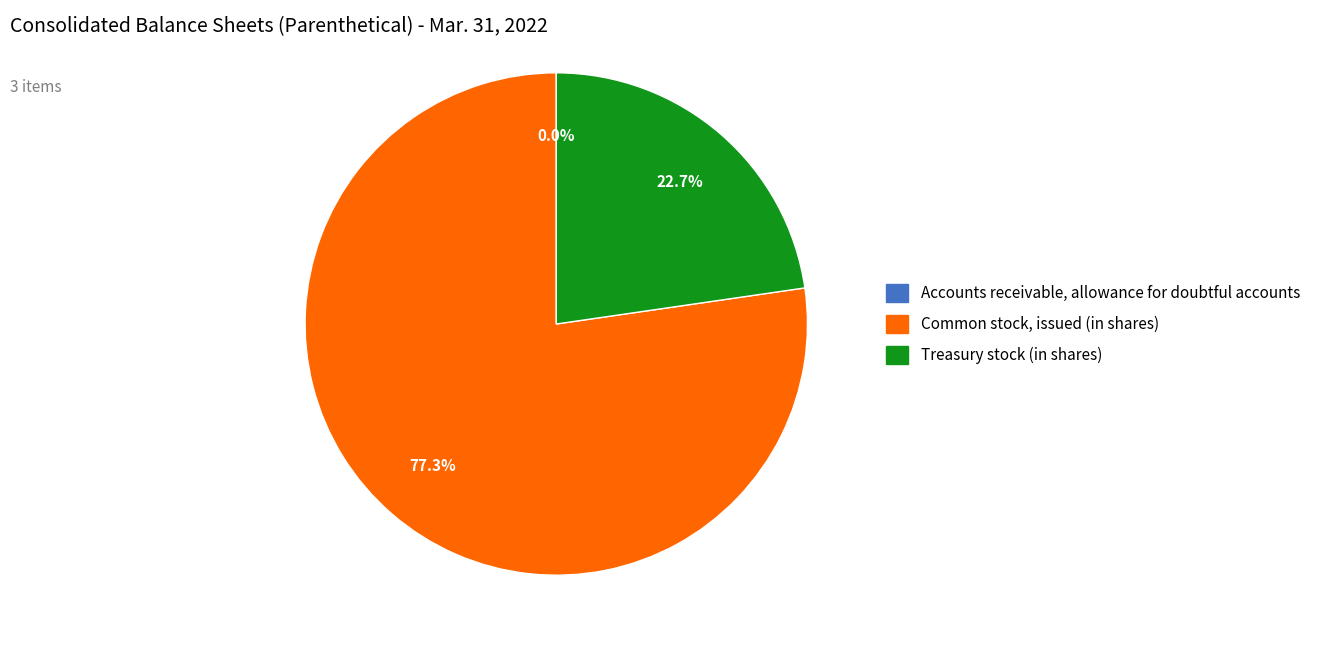

How much of the chart is everything except Common stock, issued (in shares)?

22.7%